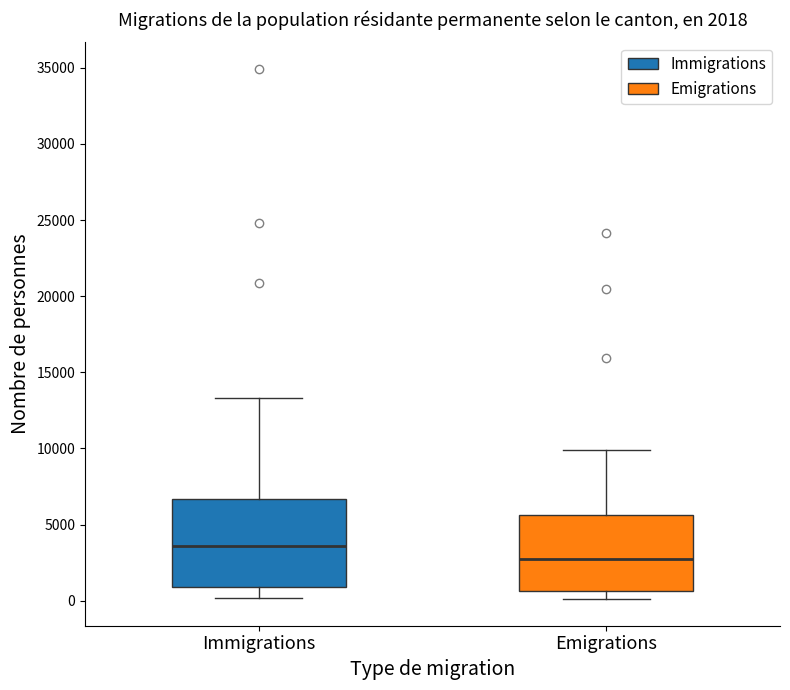

Which box is the tallest, from its lower edge to its upper edge?

Immigrations